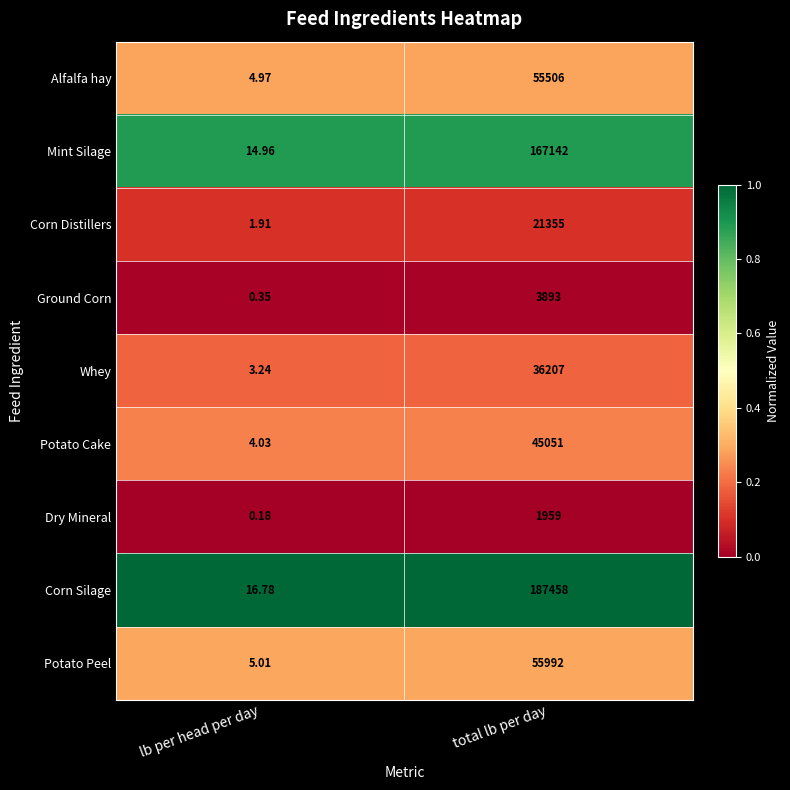

At lb per head per day, list the series in order from smallest to largest.

Dry Mineral, Ground Corn, Corn Distillers, Whey, Potato Cake, Alfalfa hay, Potato Peel, Mint Silage, Corn Silage